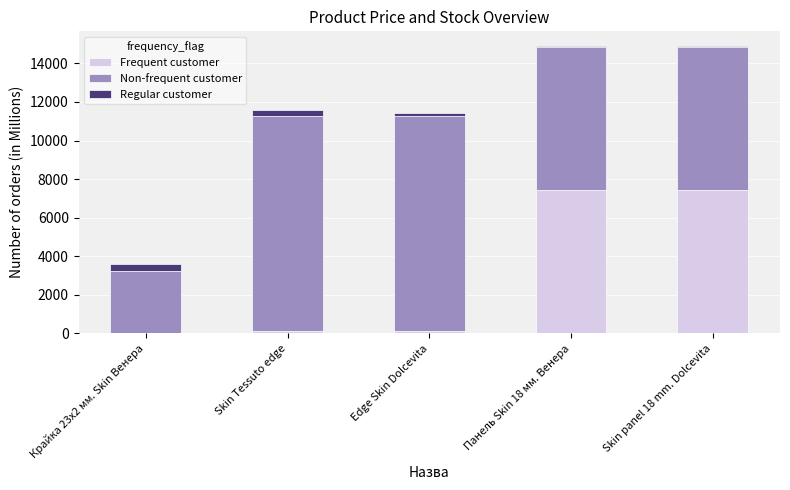

The value of Frequent customer at Skin panel 18 mm. Dolcevita is 7436.2. True or false?

True